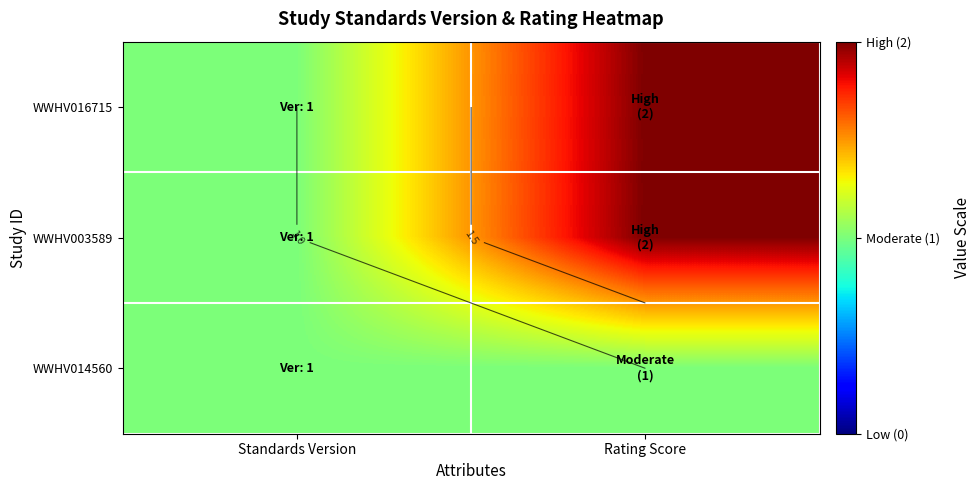

How many data points in WWHV016715 are less than 2?

1